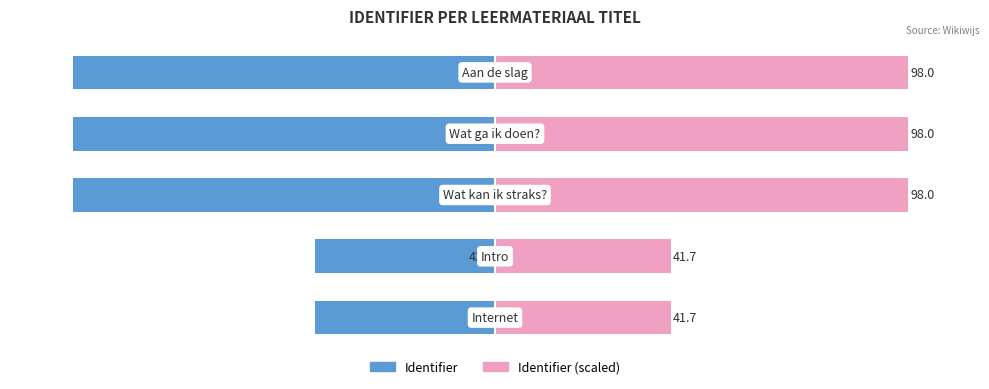

How many distinct data groups are displayed?

2